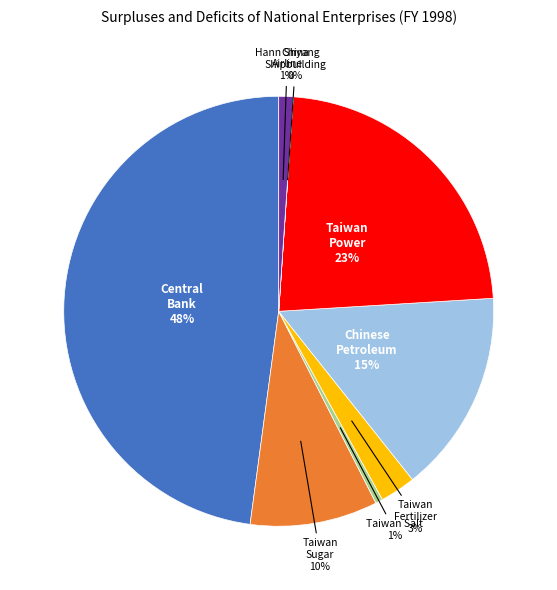

Is there a majority slice in this chart?

No